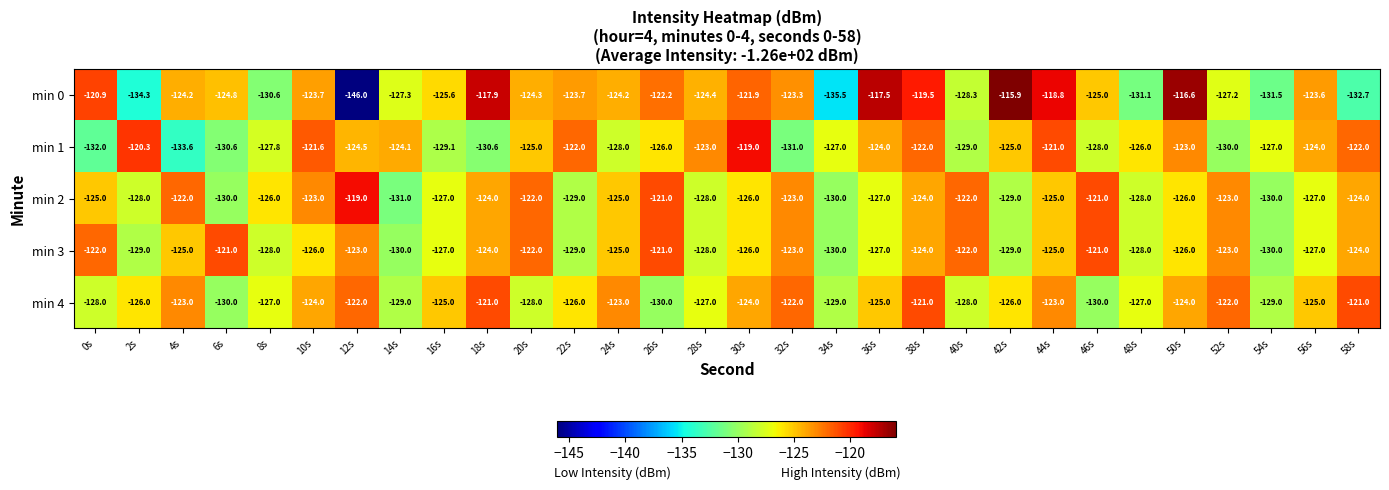

What is the sum of all min 2 values?

-3765.0